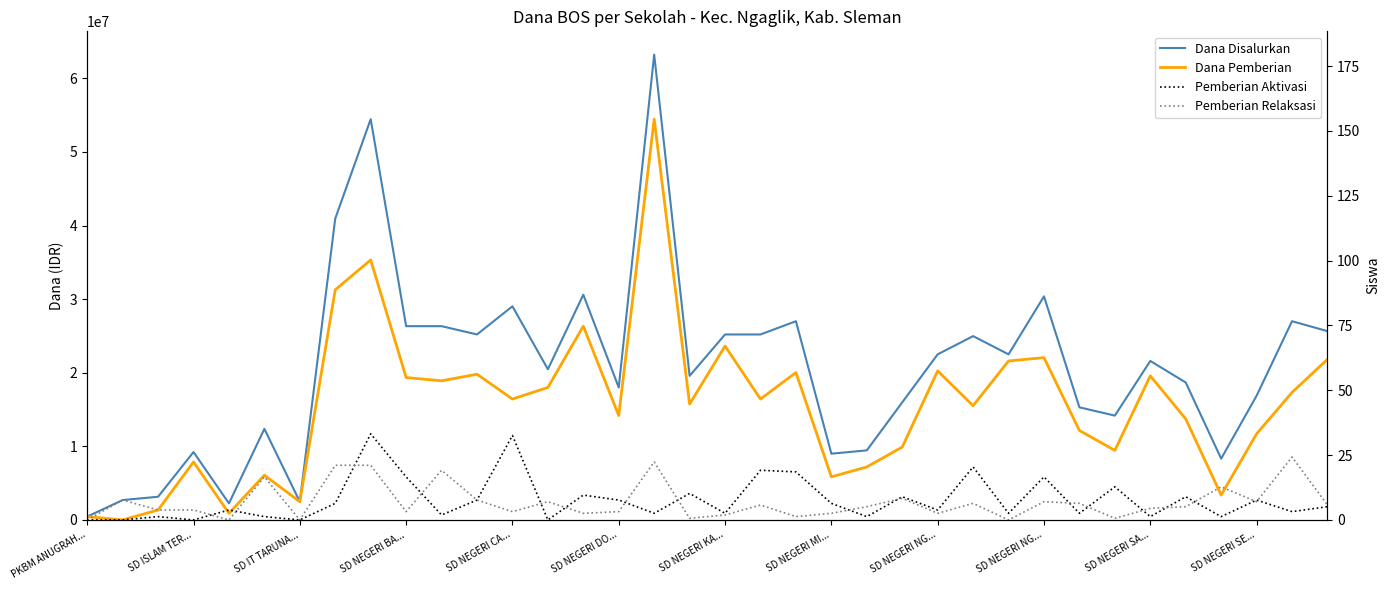

List the series in order of their peak value, highest first.

Dana Disalurkan, Dana Pemberian, Pemberian Aktivasi, Pemberian Relaksasi